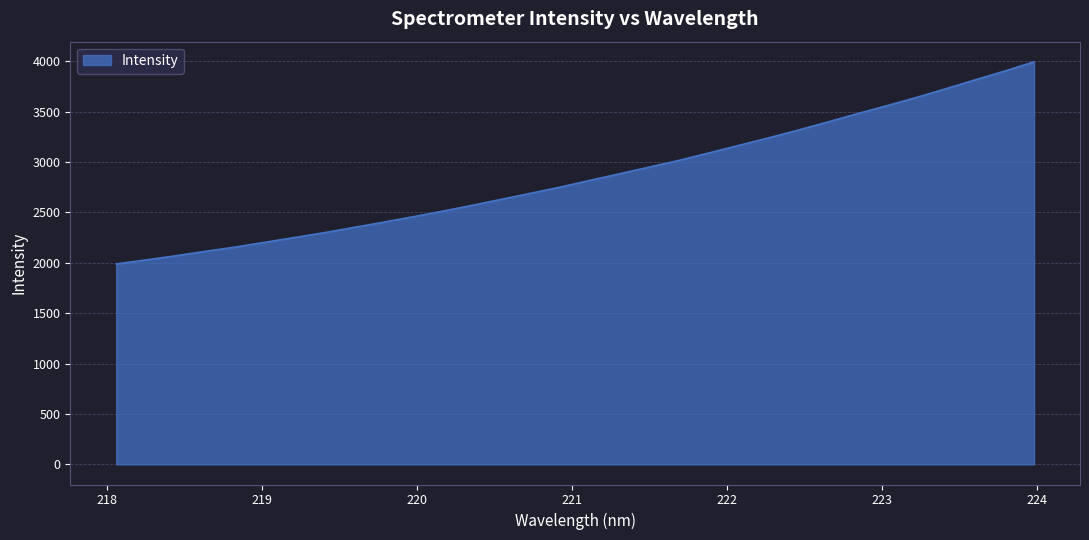

What is the greatest value displayed?

3995.3